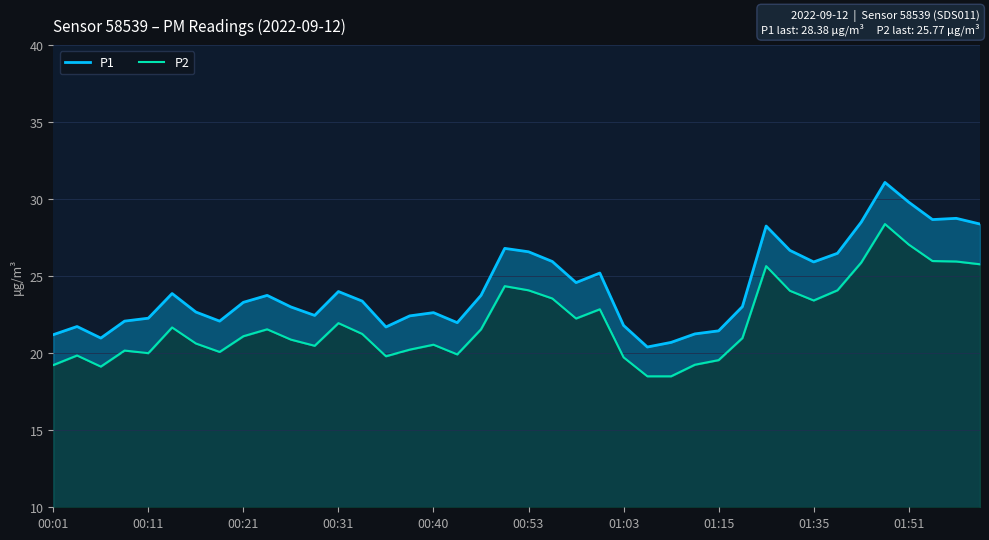

True or false: P1 and P2 intersect in this chart.

False